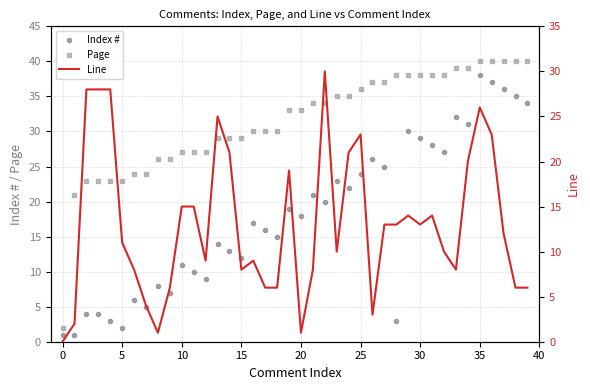

True or false: Index # and Page intersect in this chart.

False